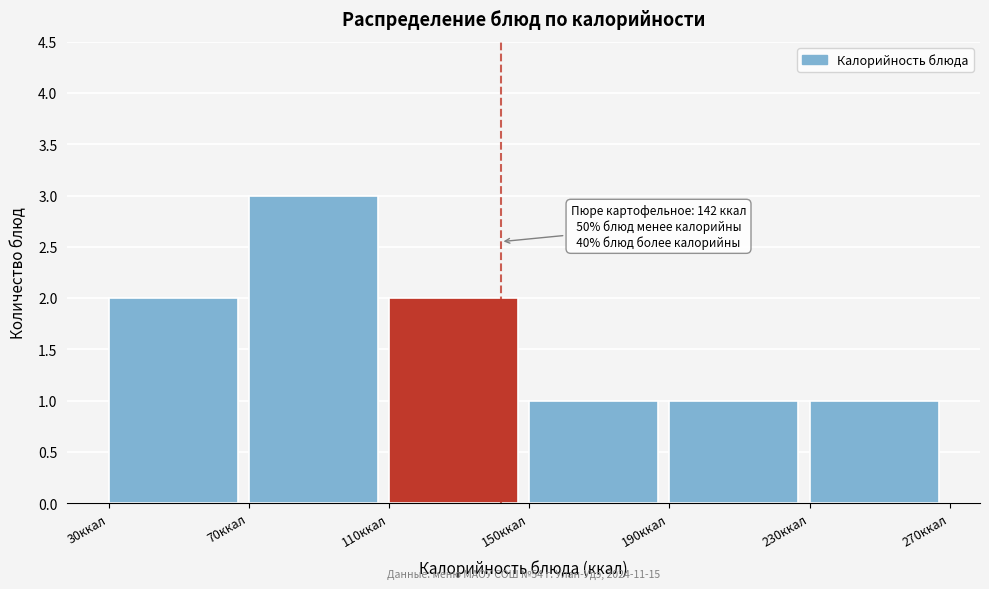

Which range on the x-axis has the tallest bar?

70 to 110